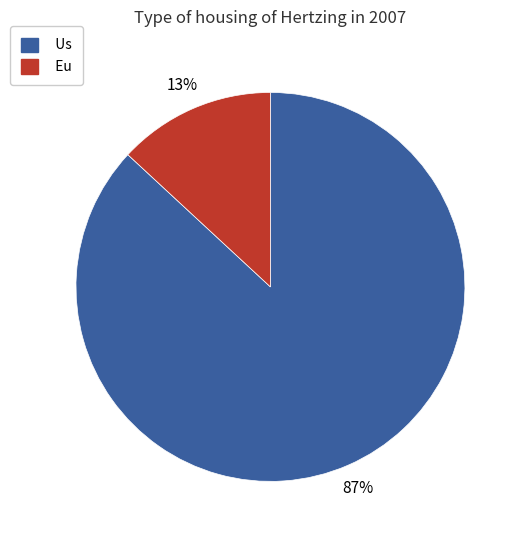

Count the number of slices in the pie.

2